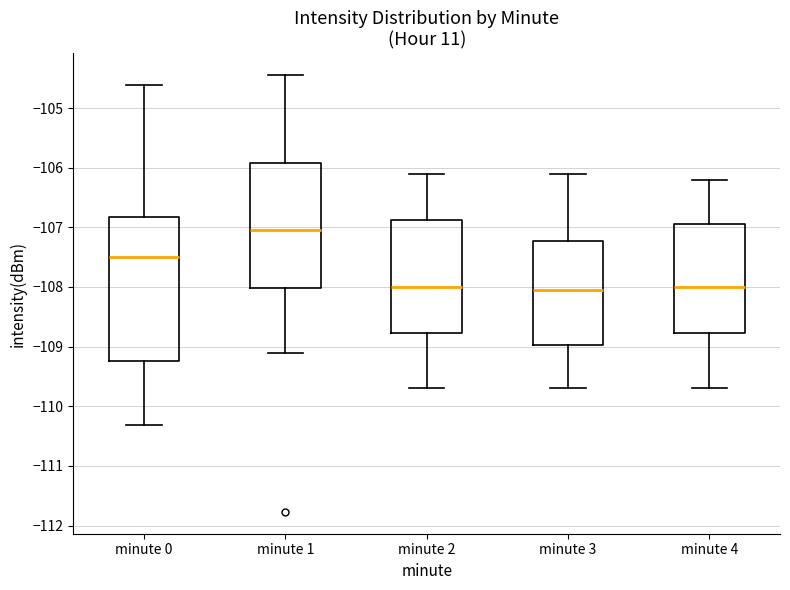

Reading left to right, transcribe this box plot: for each box, give where its median line is, the range the box spans, and where its two whiskers end, as read against the y-axis. The values are not printed on the chart, so give them approximately, as read against the axis.

minute 0: median -107.5, box -109.2 to -106.8, whiskers -110.3 to -104.6
minute 1: median -107.0, box -108.0 to -105.9, whiskers -109.1 to -104.4
minute 2: median -108.0, box -108.8 to -106.9, whiskers -109.7 to -106.1
minute 3: median -108.0, box -109.0 to -107.2, whiskers -109.7 to -106.1
minute 4: median -108.0, box -108.8 to -106.9, whiskers -109.7 to -106.2